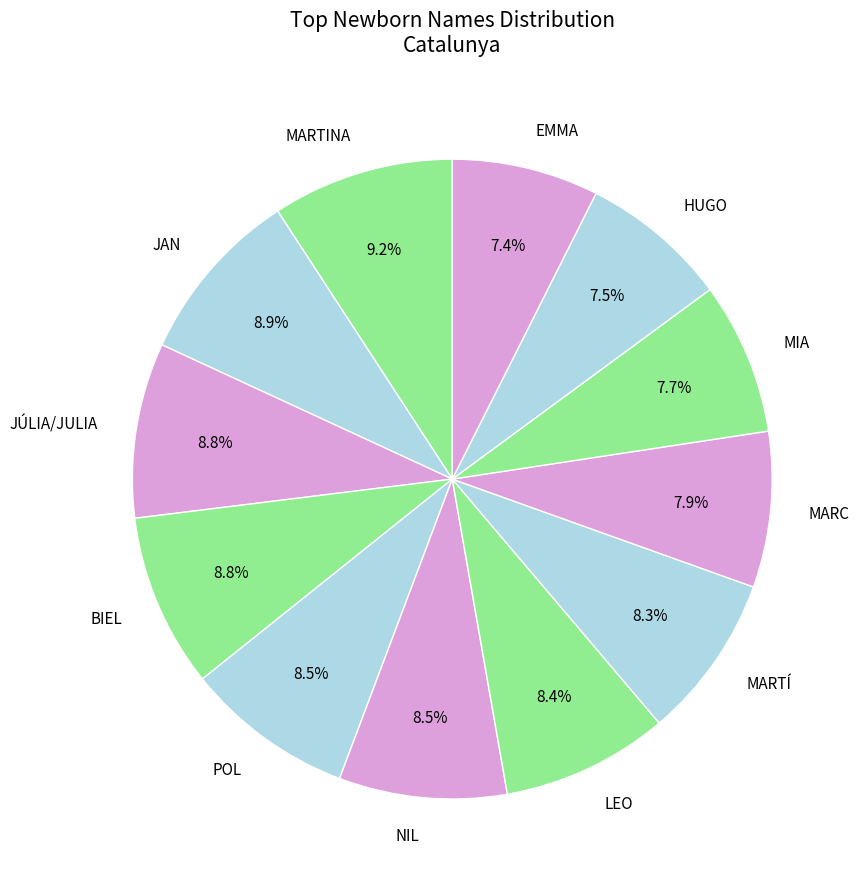

Is it true that MARC is 21% of the pie?

False